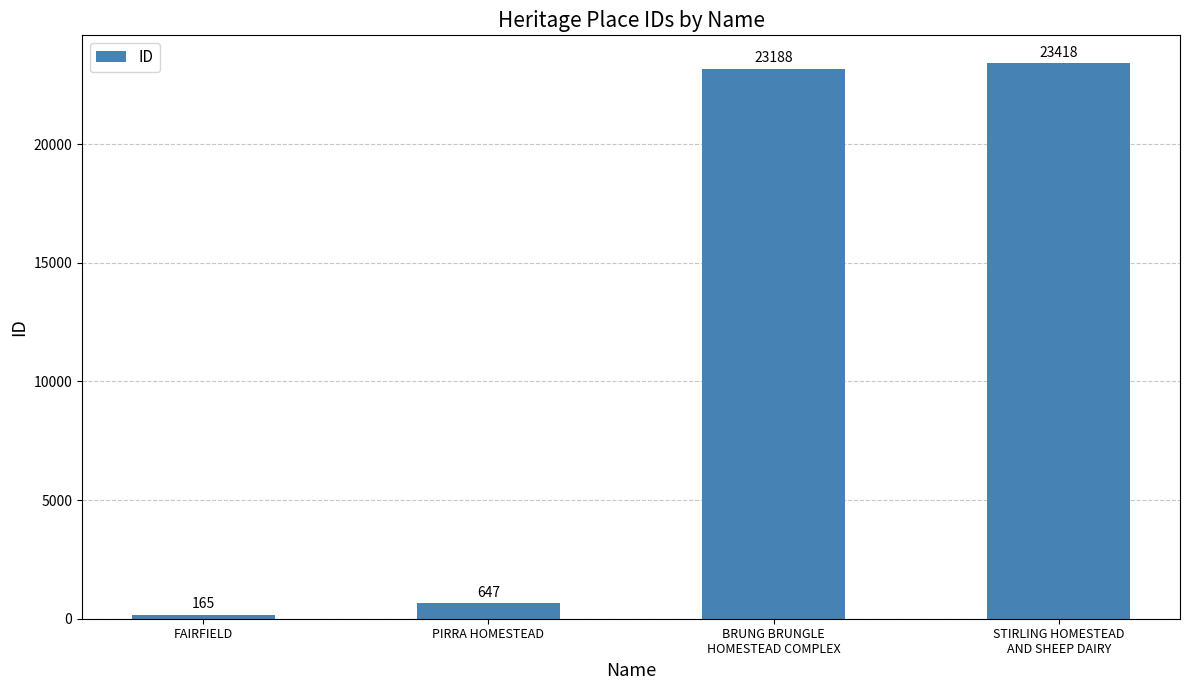

What is the change in value from FAIRFIELD to PIRRA HOMESTEAD?

+482